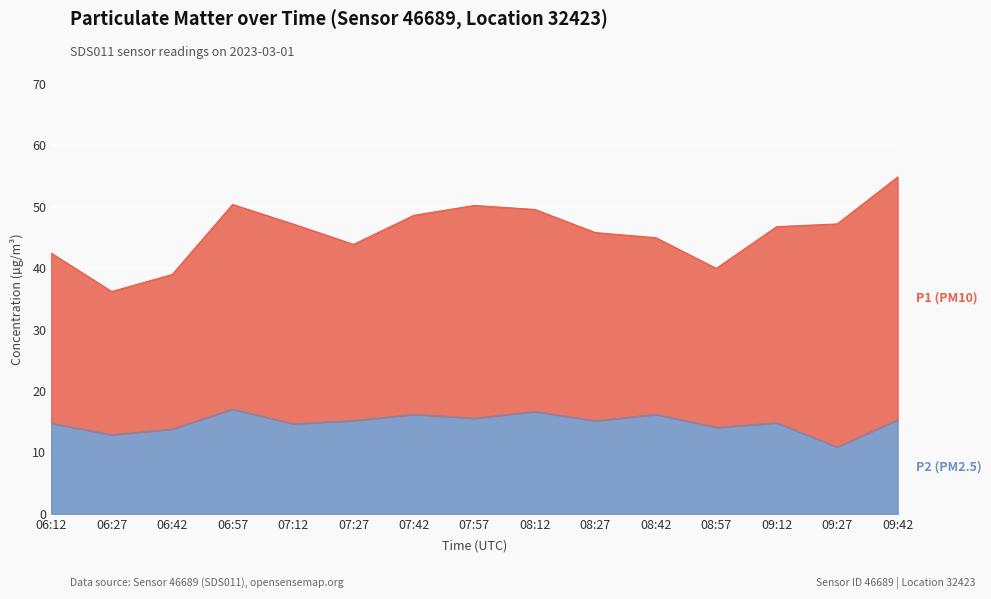

What is the total value across all series at 08:57?

40.0